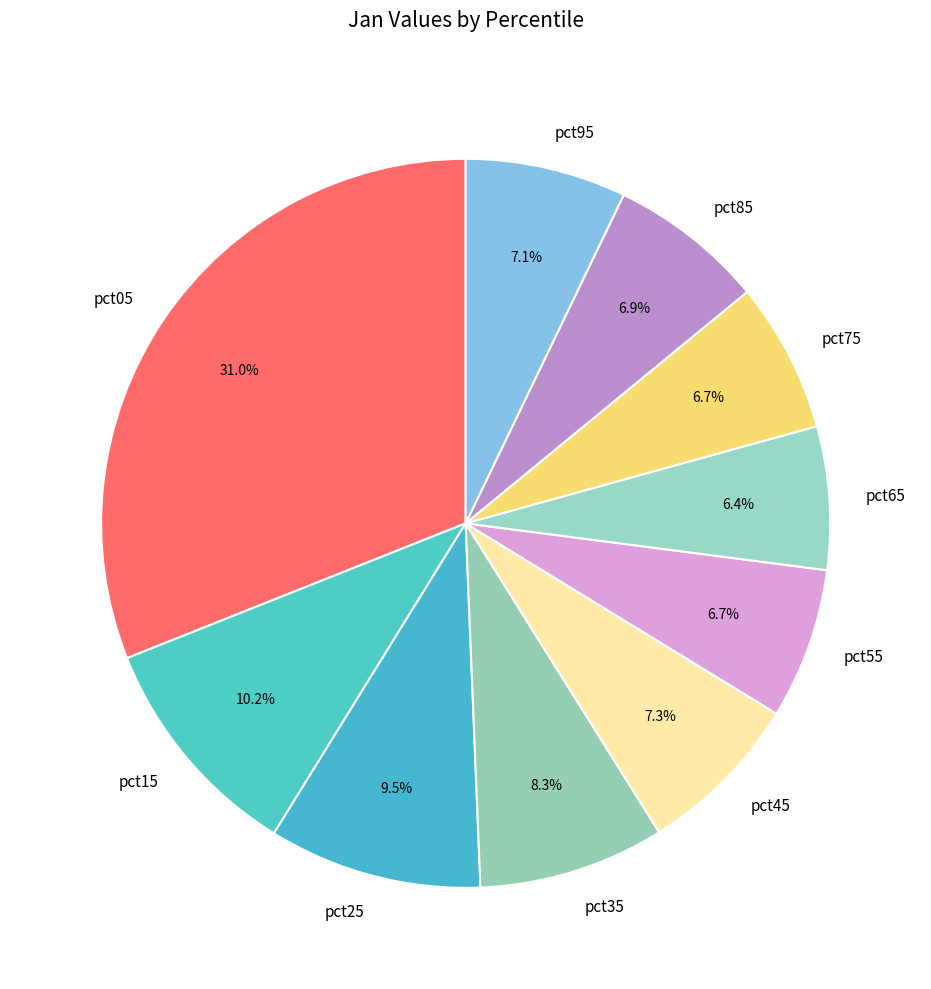

Between pct05 and pct75, which is larger?

pct05